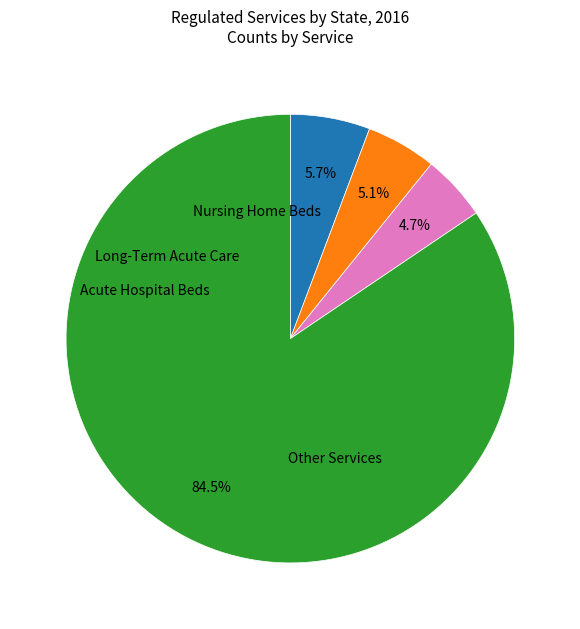

Is there a majority slice in this chart?

Yes